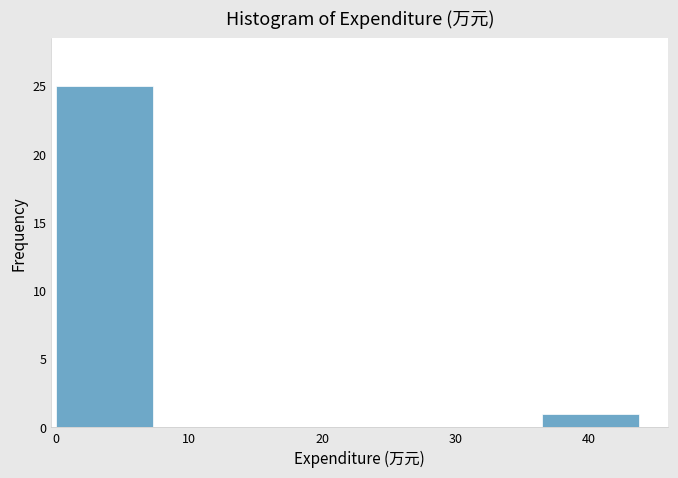

How tall is the bar that spans 0 to 7 on the x-axis? Neither the bar edges nor the heights are printed on the chart, so give them approximately, as read against the axes.

25